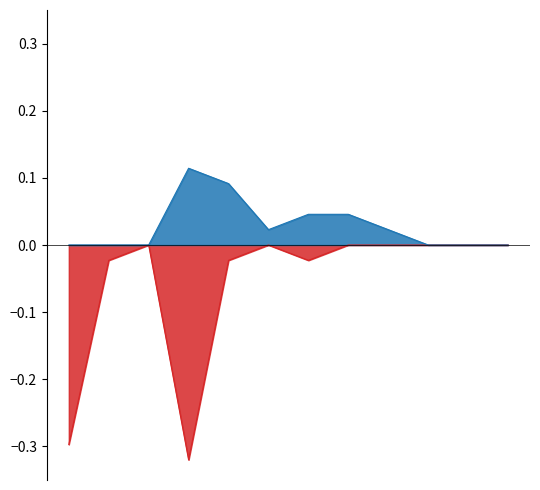

True or false: tipo 2 and tipo 1 cross at least once.

False